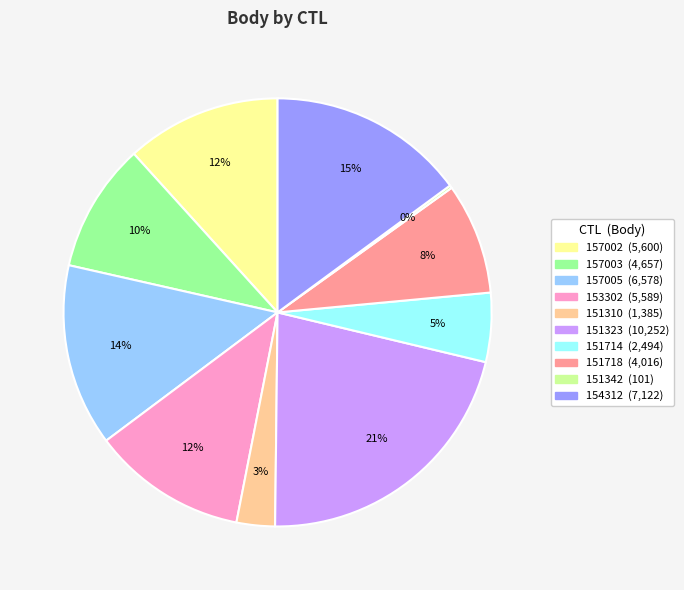

What percentage is the 151714 slice, to the nearest percent?

5%